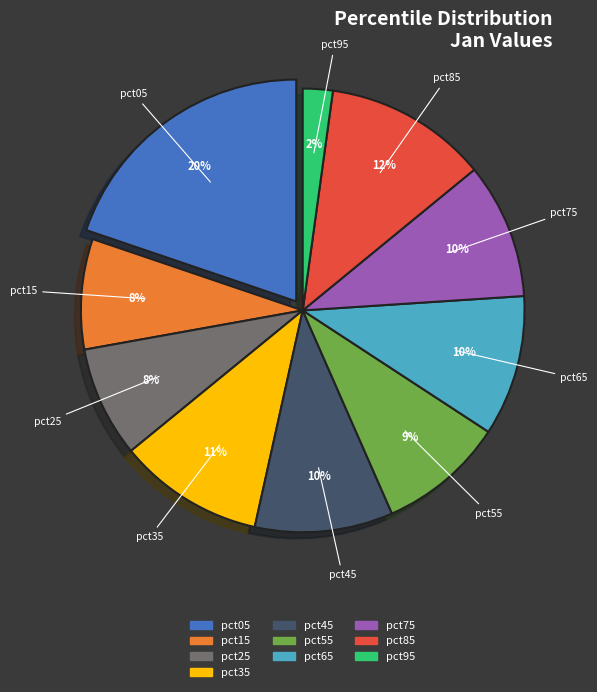

Which slice is the largest?

pct05